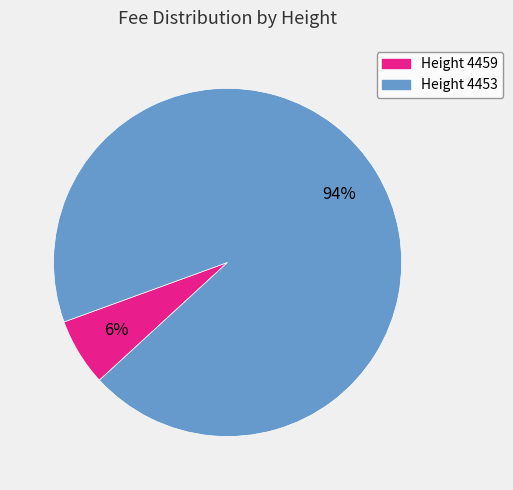

Is there any slice that represents more than half of the pie?

Yes